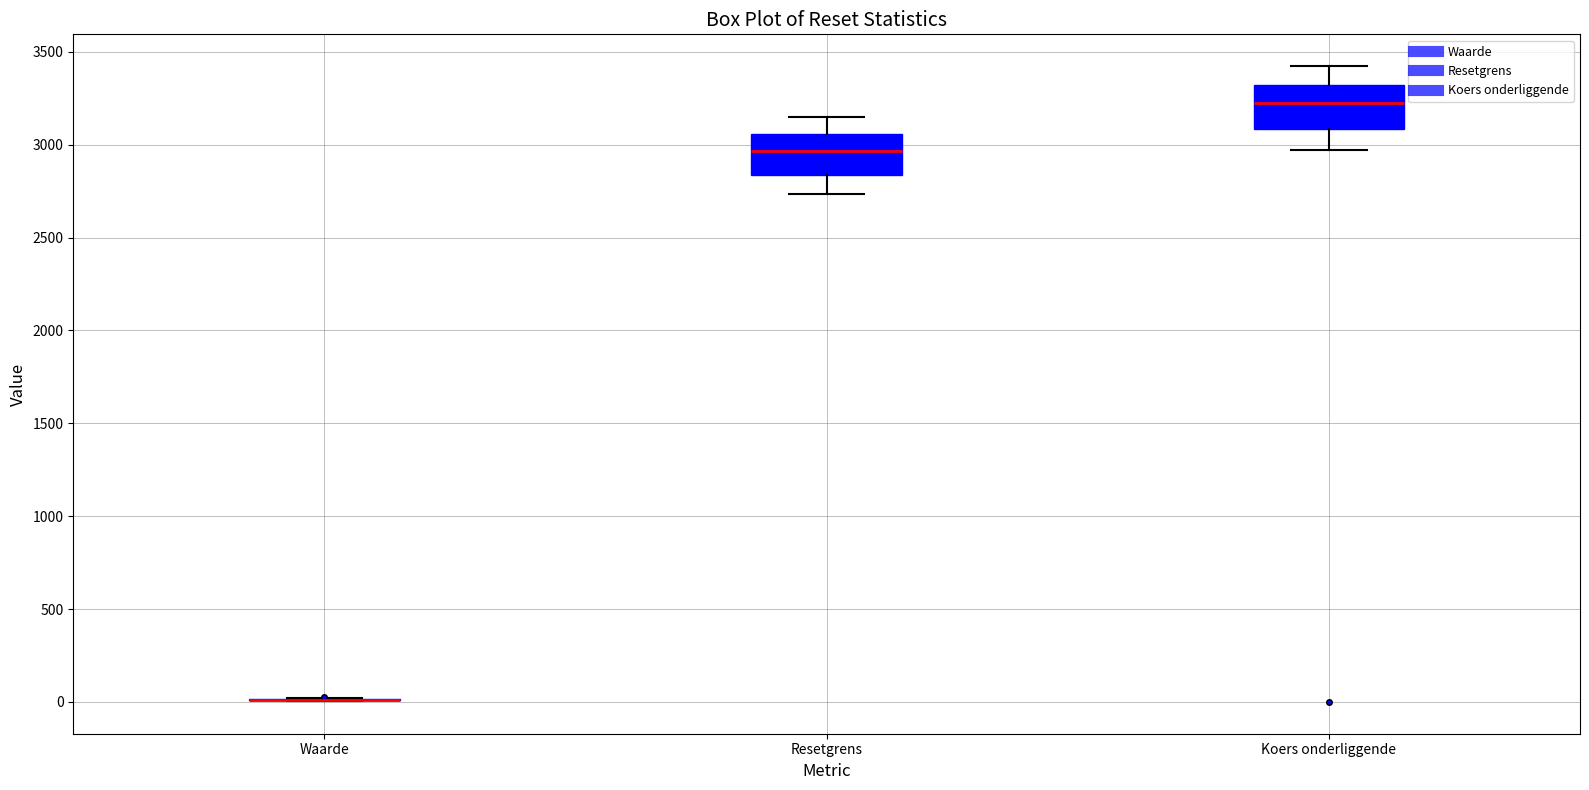

Where does the median line of the box for Resetgrens sit on the y-axis? The values are not printed on the chart, so give them approximately, as read against the axis.

2950